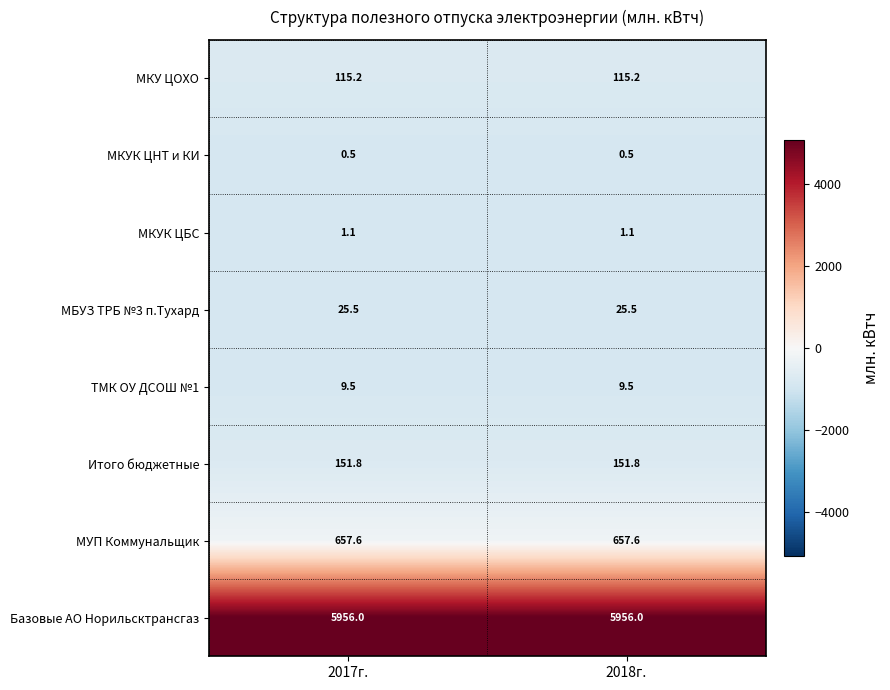

What is the spread (max minus min) of values at 2017г.?

5955.5